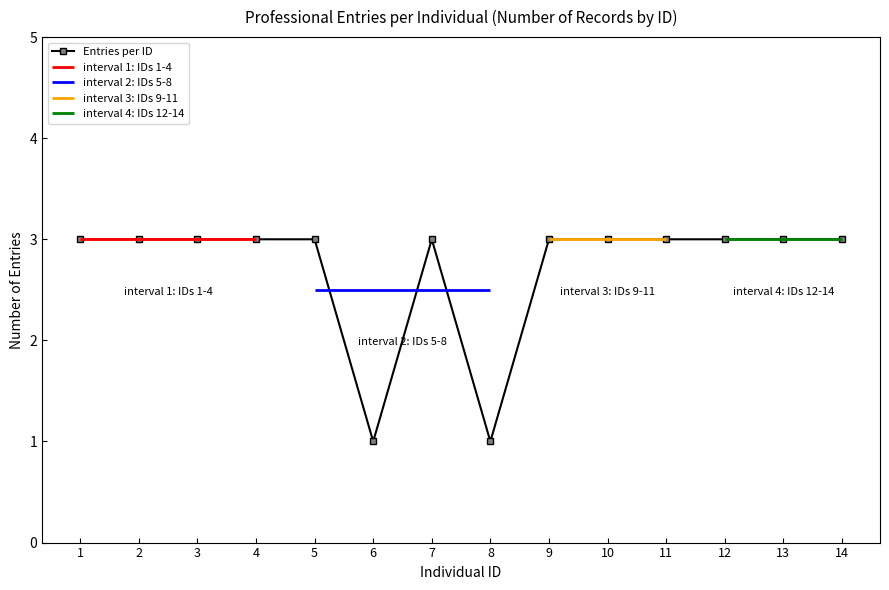

Reading left to right, transcribe all the data shown in this chart.

1=3	2=3	3=3	4=3	5=3	6=1	7=3	8=1	9=3	10=3	11=3	12=3	13=3	14=3